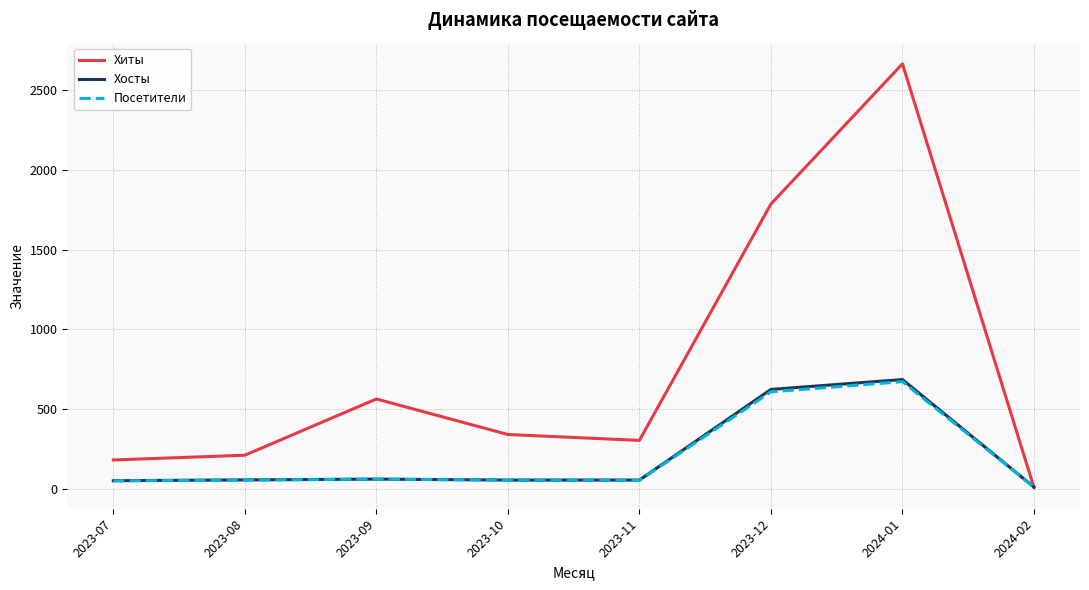

Where do Хосты and Хиты first cross each other?

2024-01 and 2024-02